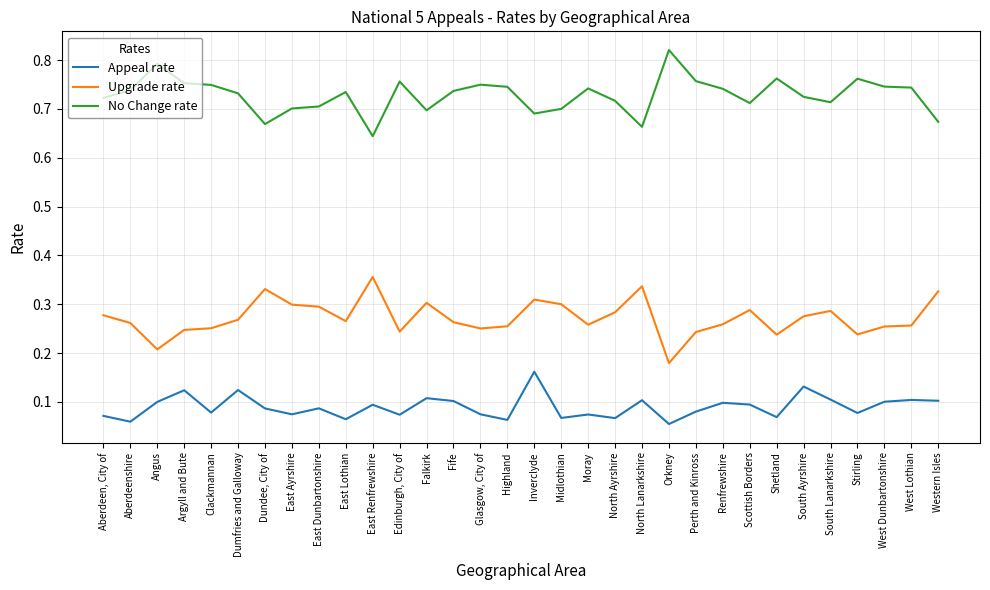

True or false: No Change rate and Upgrade rate cross at least once.

False